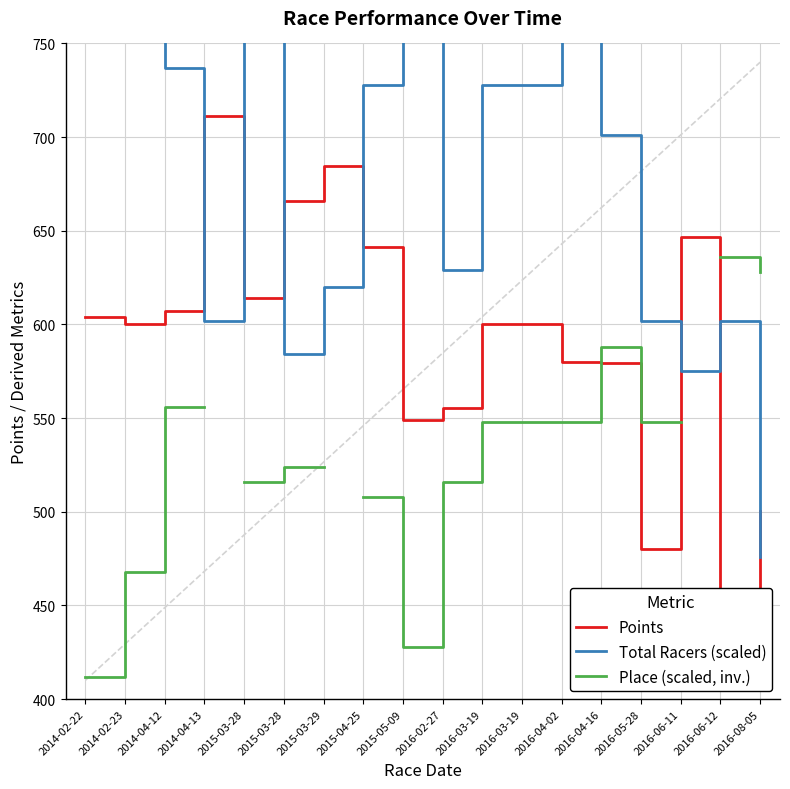

Which label corresponds to the largest value in the chart?

2014-02-22